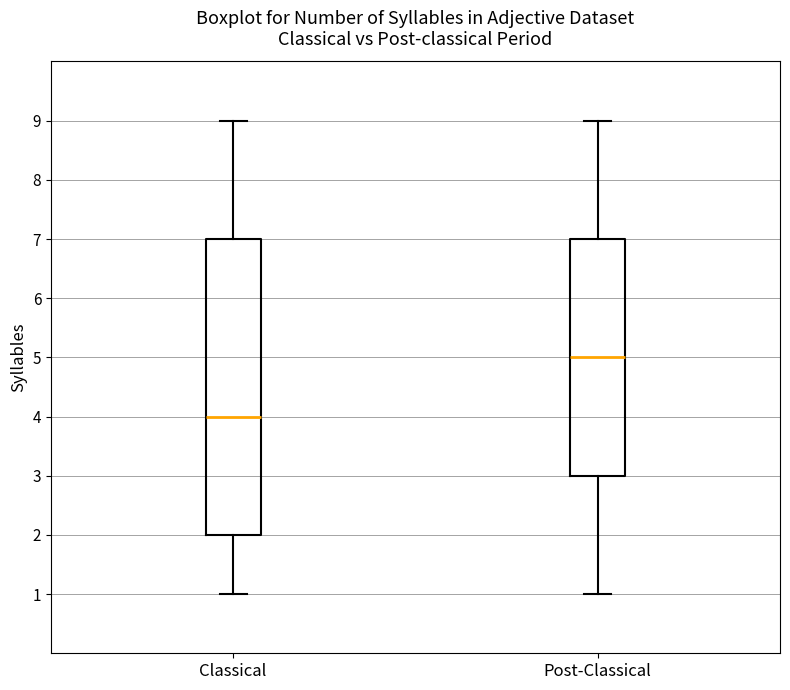

Which box's median line is the highest?

Post-Classical